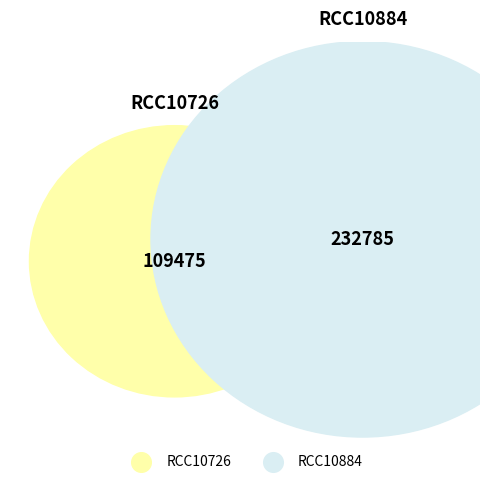

To the nearest percent, what portion does RCC10726 represent?

32%